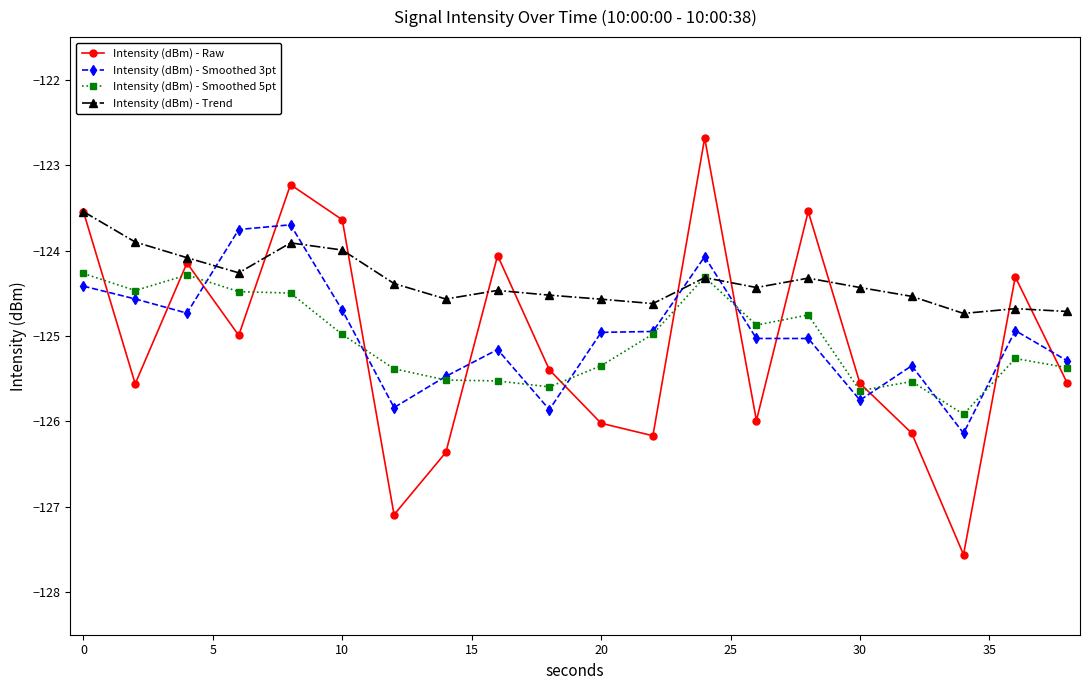

Which series has the widest spread of values?

Intensity (dBm) - Raw